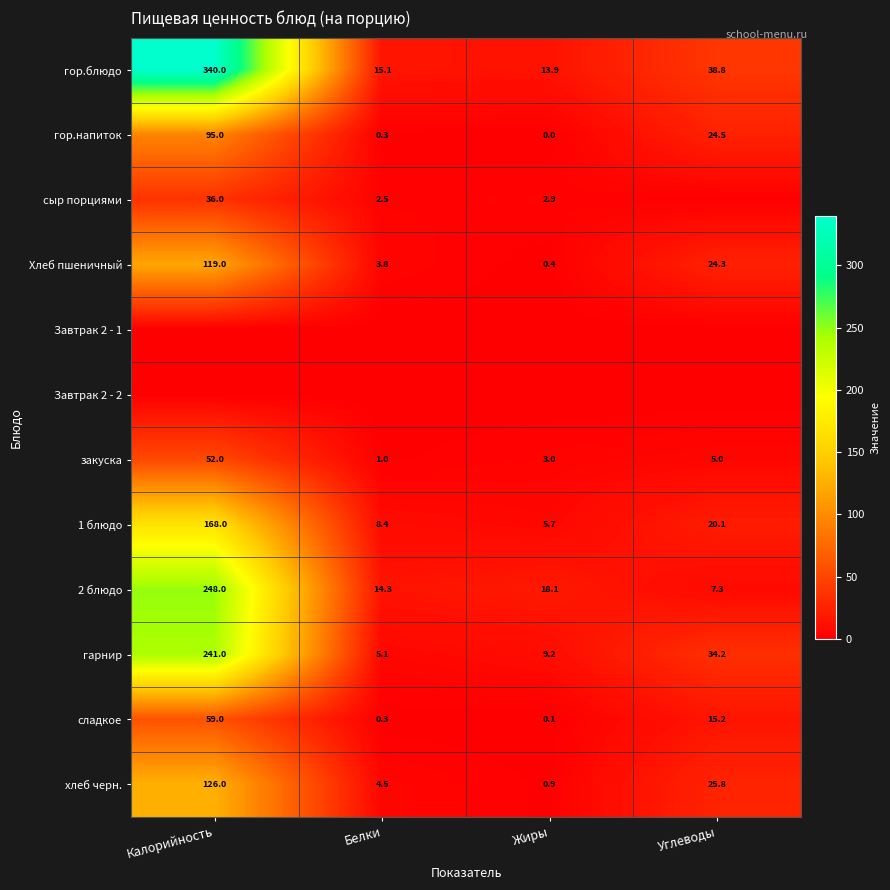

At which label does хлеб черн. reach its peak?

Калорийность